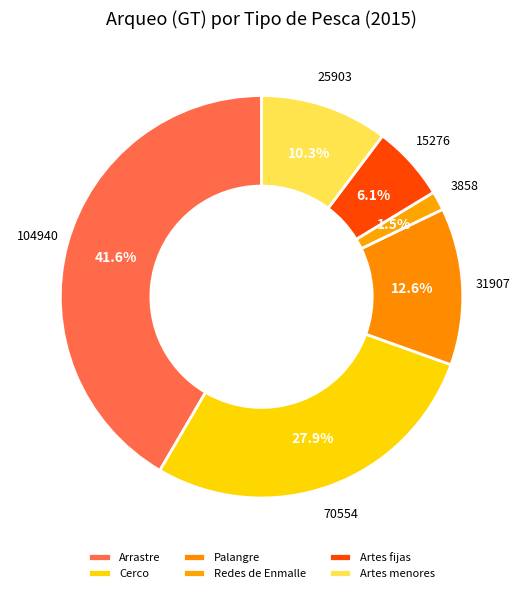

What percentage is the Palangre slice, to the nearest percent?

13%